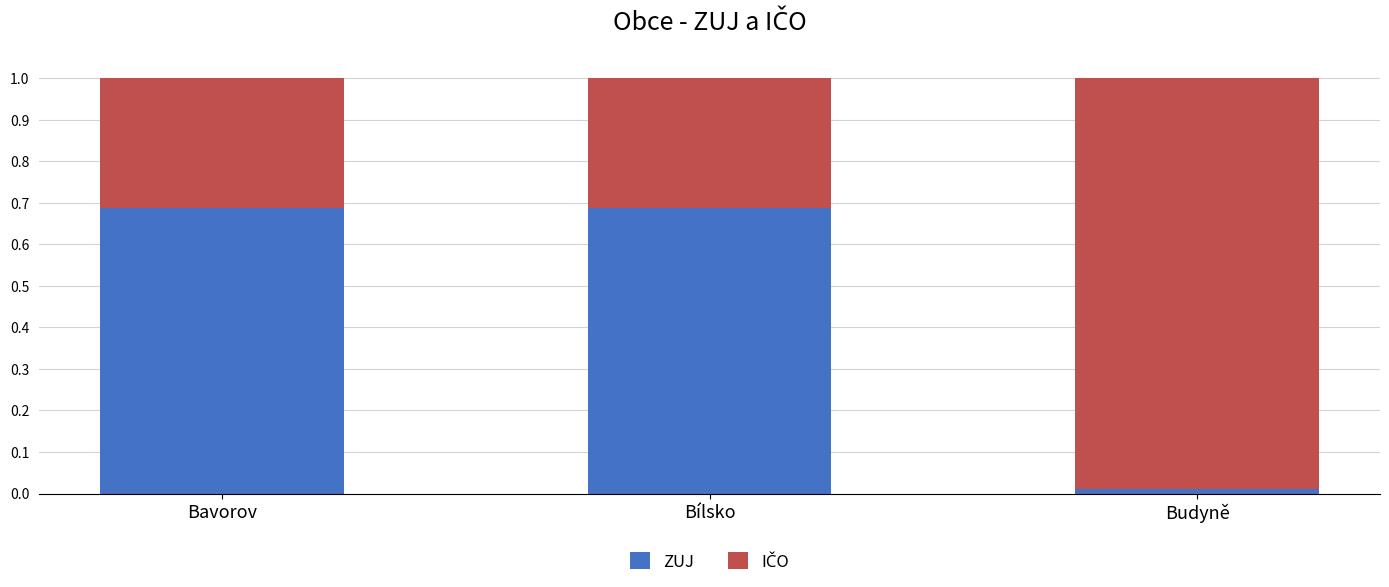

True or false: ZUJ has a value of 1.2 at Bavorov.

False